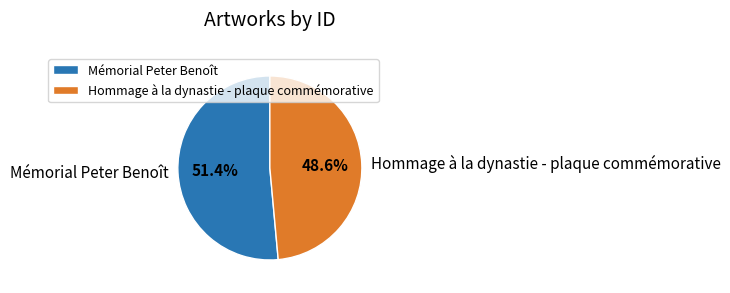

Which slice is the largest?

Mémorial Peter Benoît